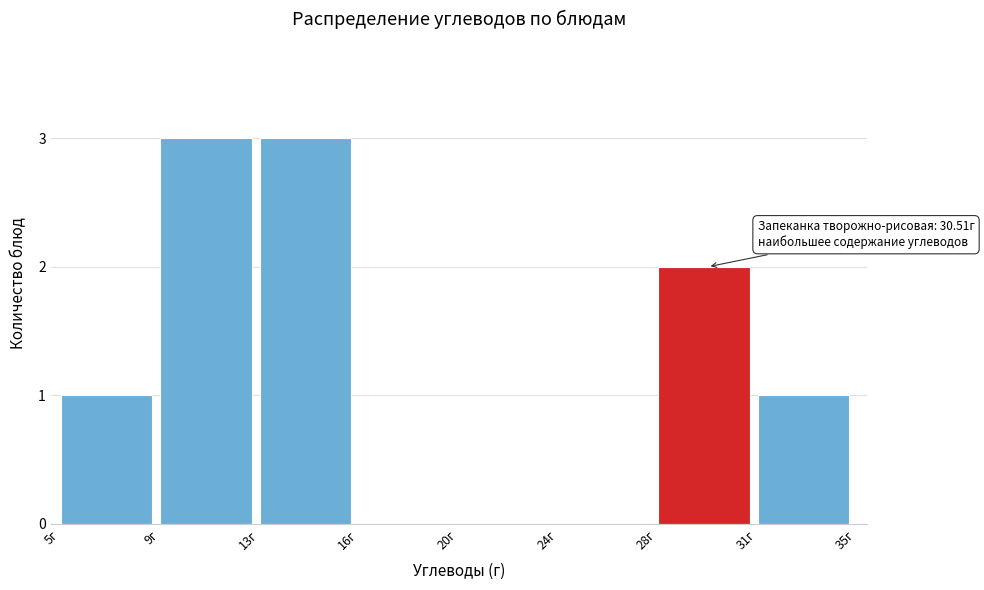

Reading left to right, transcribe all the data shown in this chart.

5г=1	9г=3	13г=3	16г=0	20г=0	24г=0	28г=2	31г=1